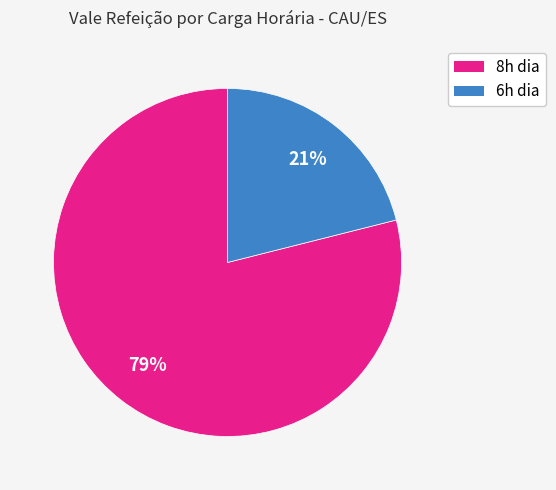

Is there any slice that represents more than half of the pie?

Yes